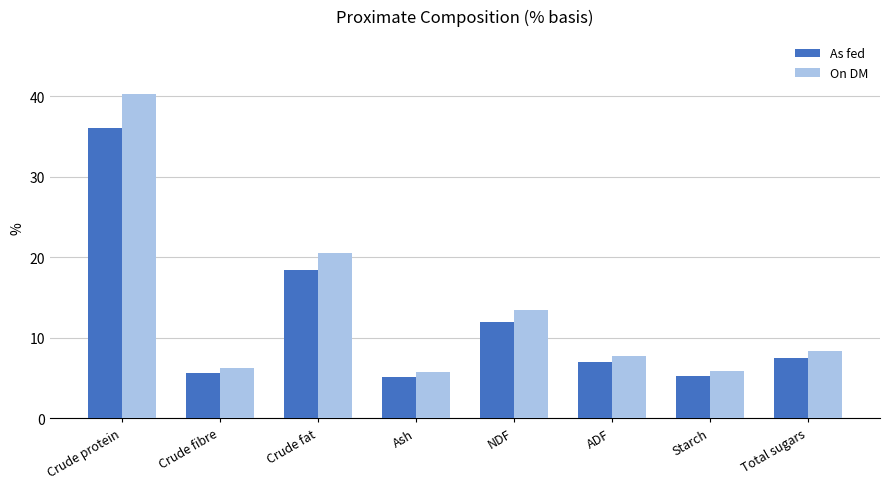

What is the total value across all series at Crude fat?

38.9